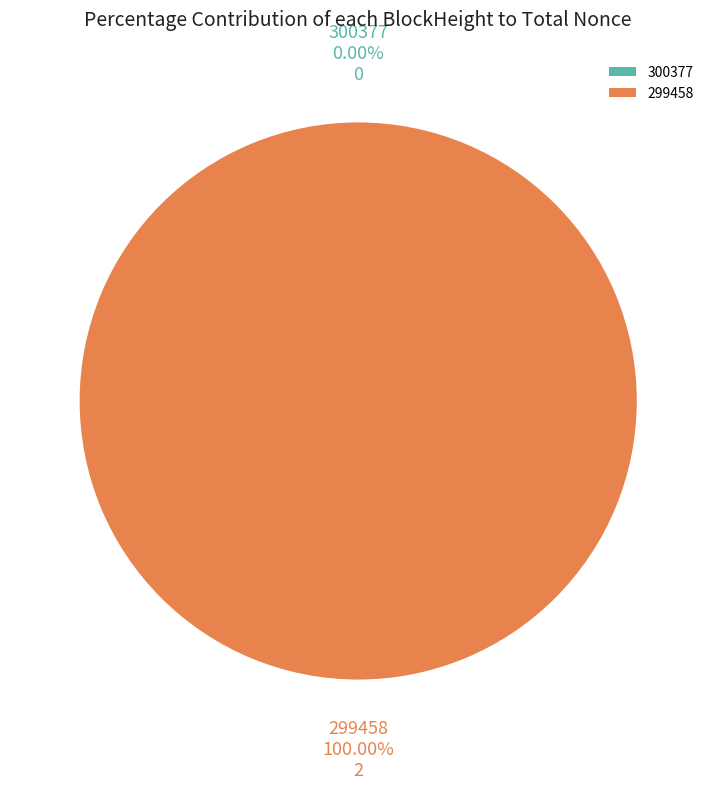

How many segments does this pie chart have?

2